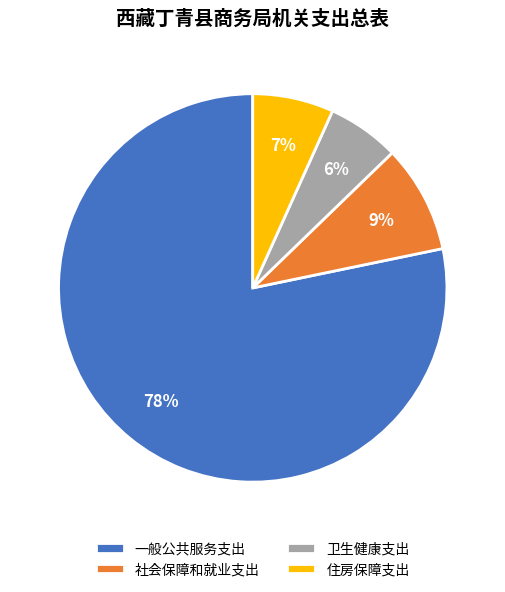

Rank the categories by value from highest to lowest.

一般公共服务支出, 社会保障和就业支出, 住房保障支出, 卫生健康支出